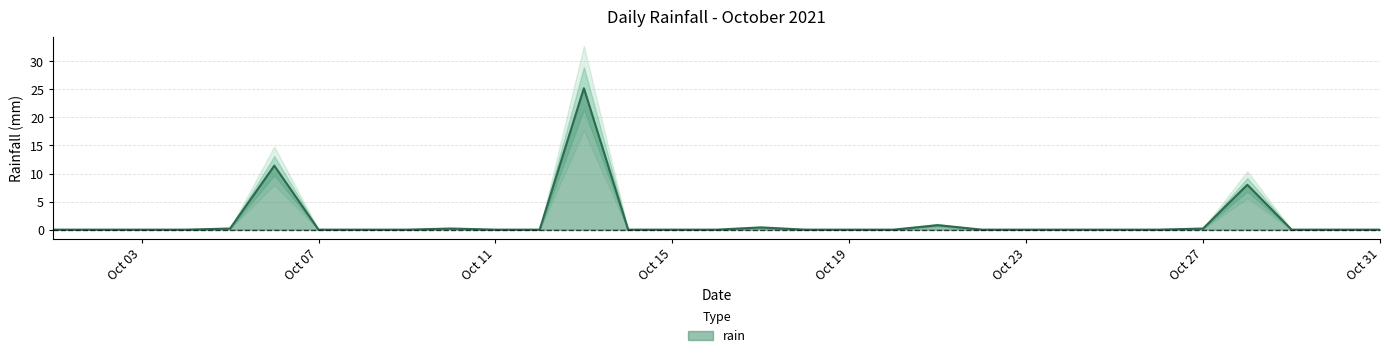

Is it true that rain equals -8.8 at Oct 07?

False